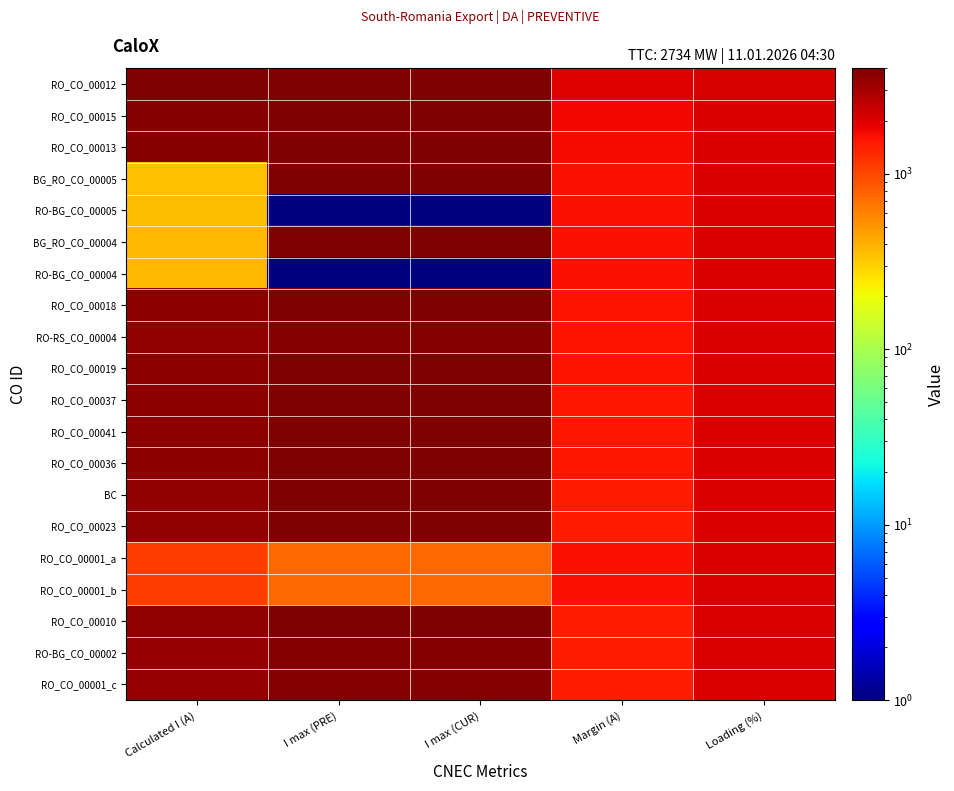

Which category has the highest value across all series?

I max (PRE)